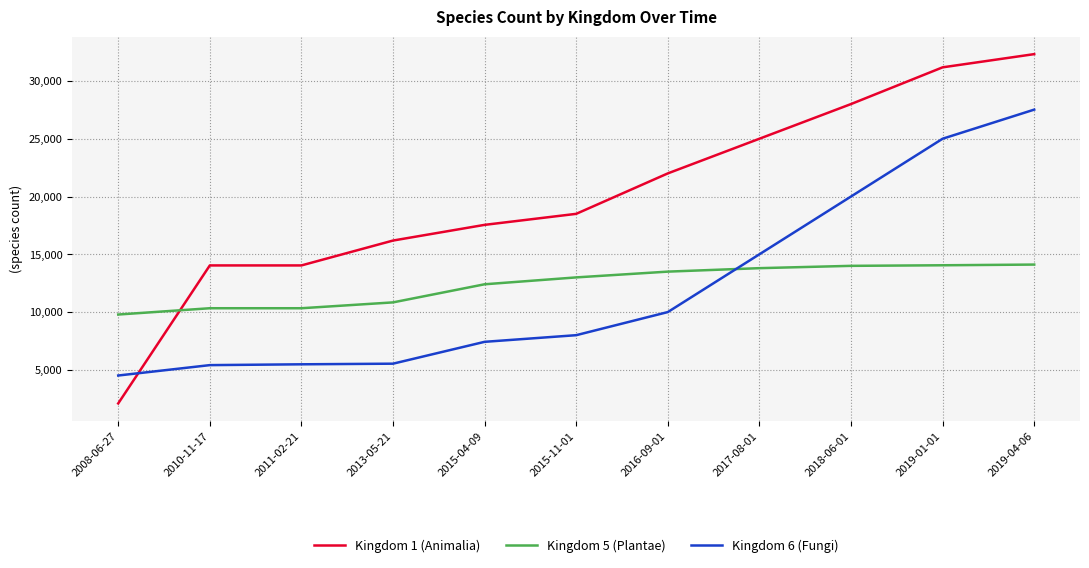

Which series has the largest range (max minus min)?

Kingdom 1 (Animalia)